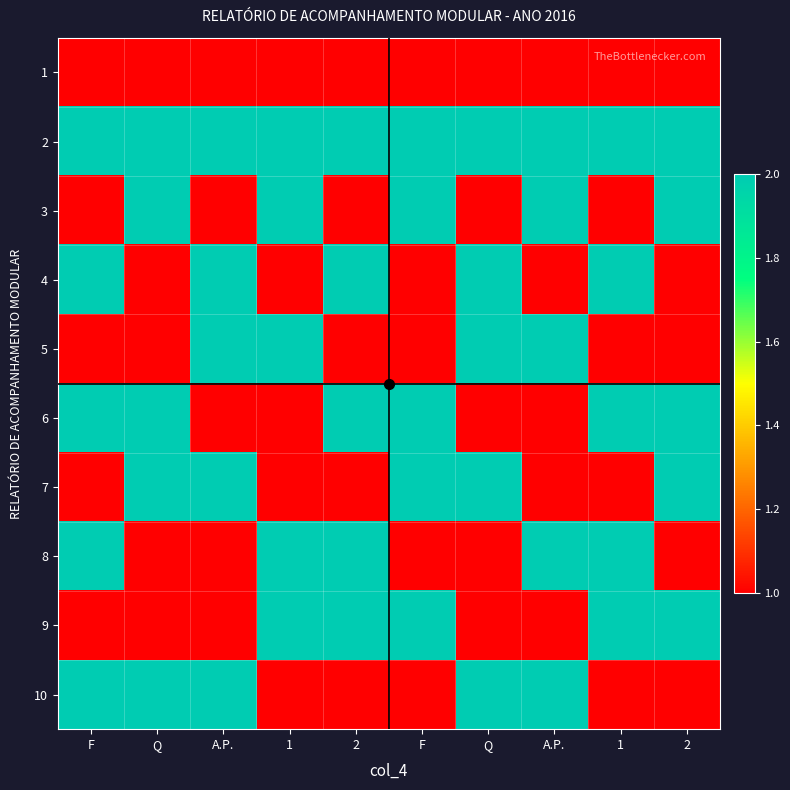

What is the smallest value displayed?

1